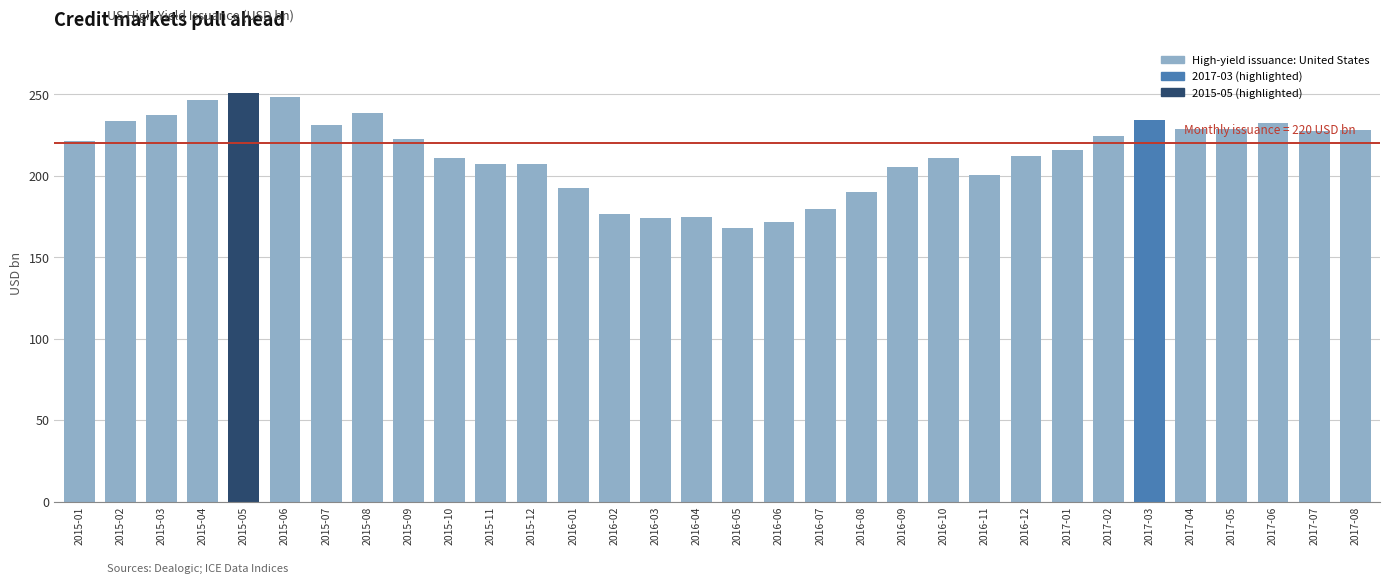

How many bars are there in total?

32